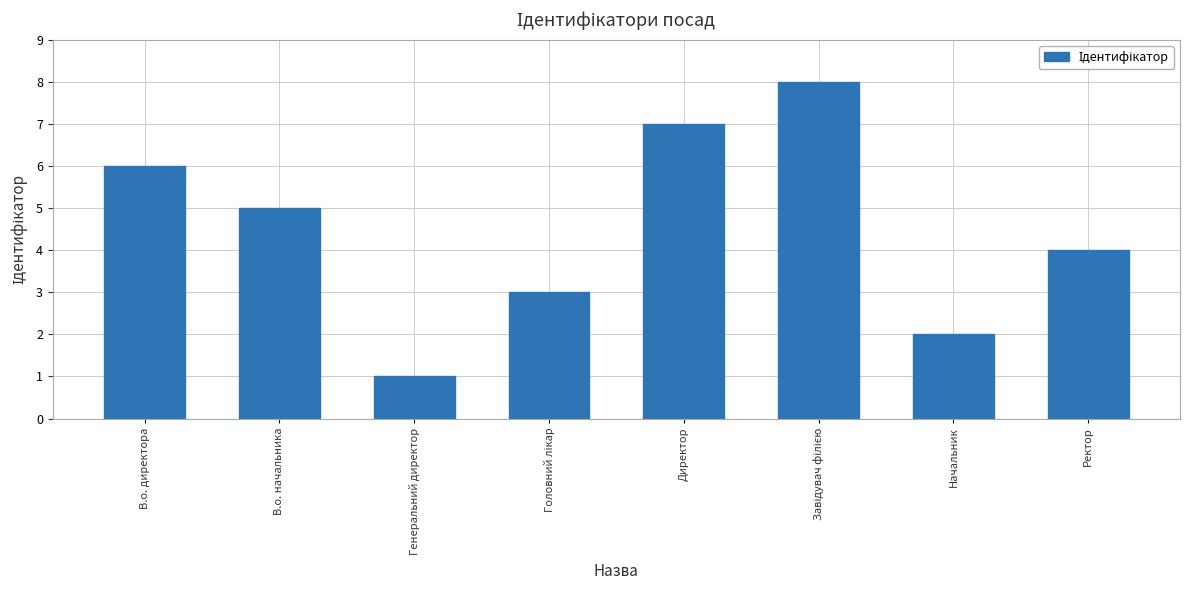

True or false: the data shows 1 at Начальник.

False